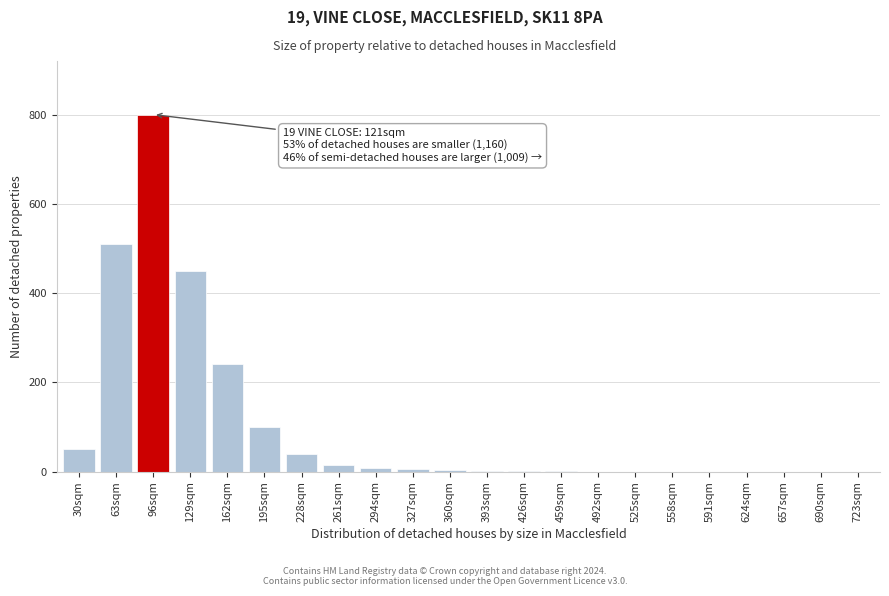

True or false: the data shows 0 at 690sqm.

True